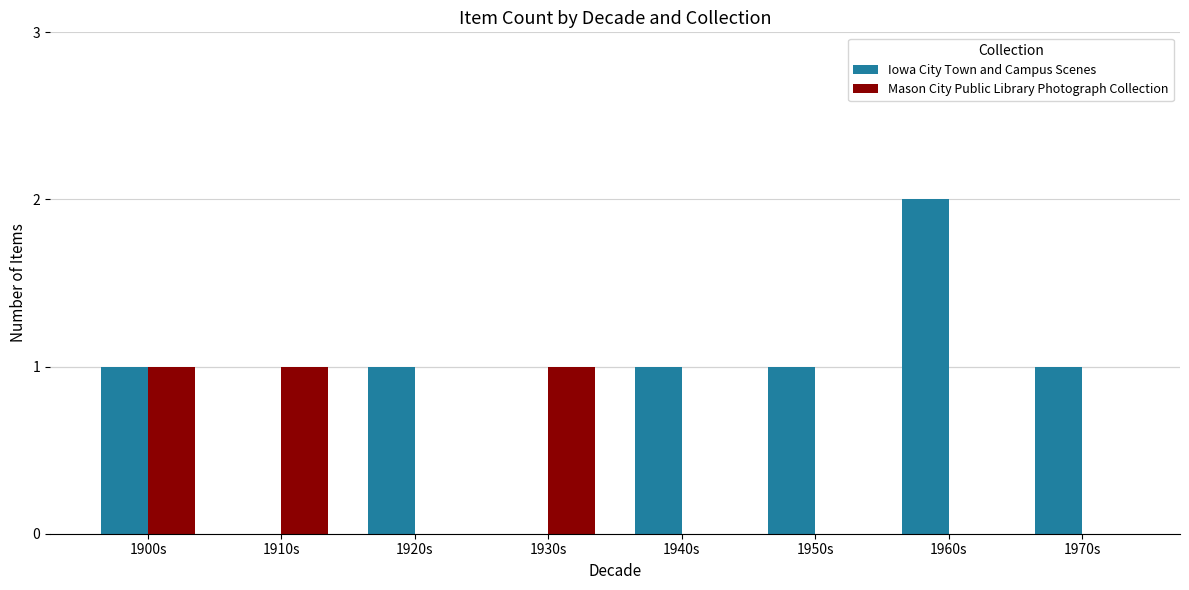

What is the sum of all Iowa City Town and Campus Scenes values?

7